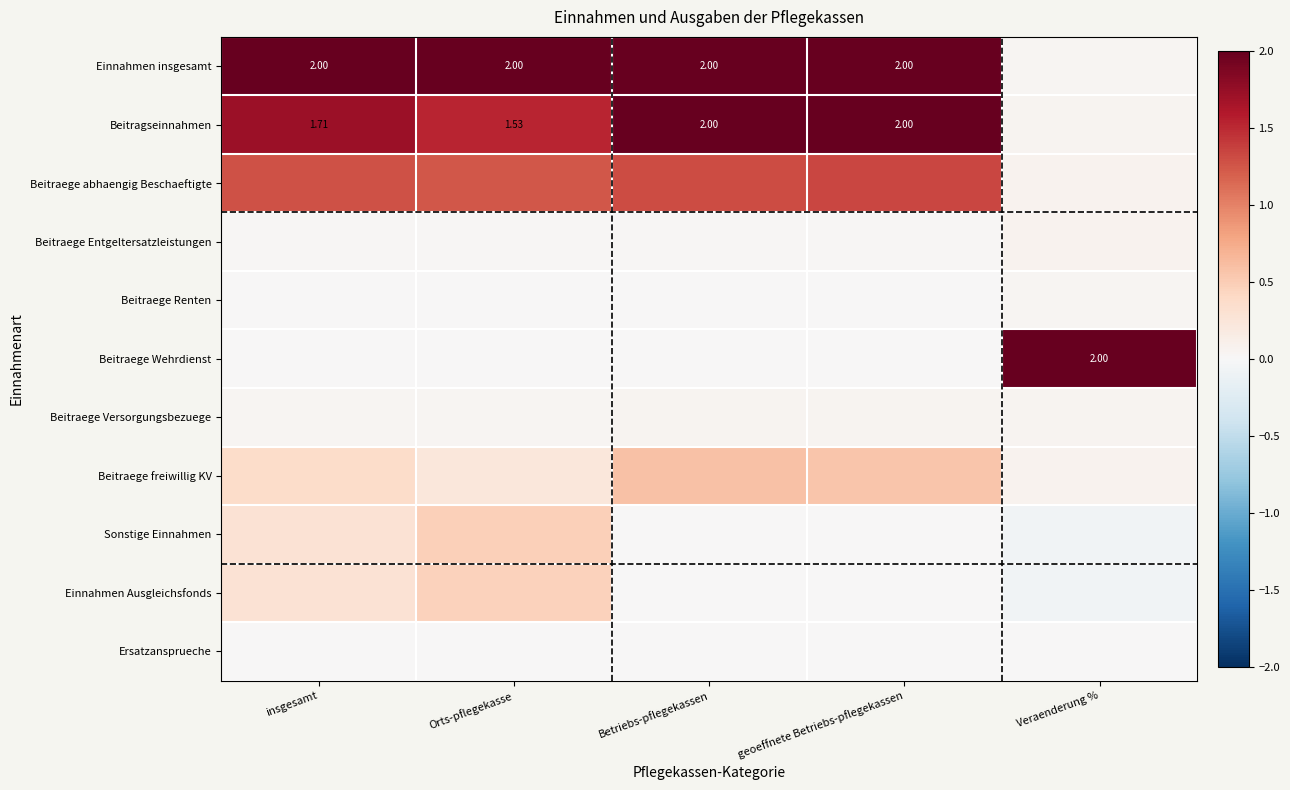

Which label corresponds to the smallest value in the chart?

Veraenderung %